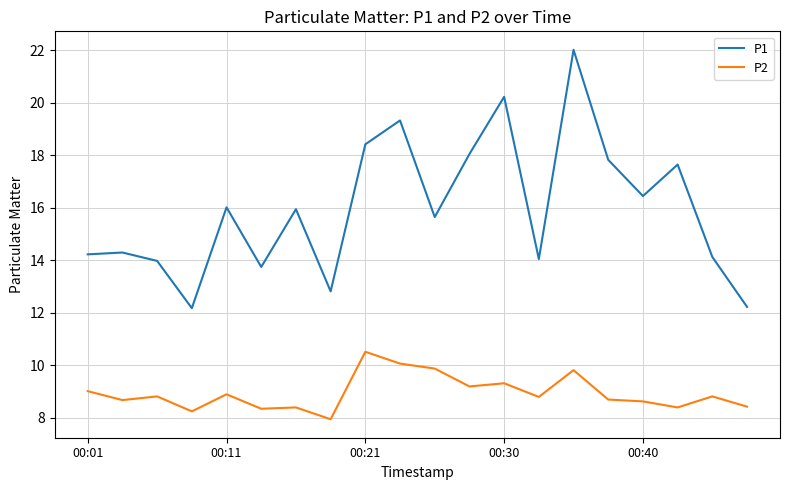

True or false: P2 and P1 cross at least once.

False